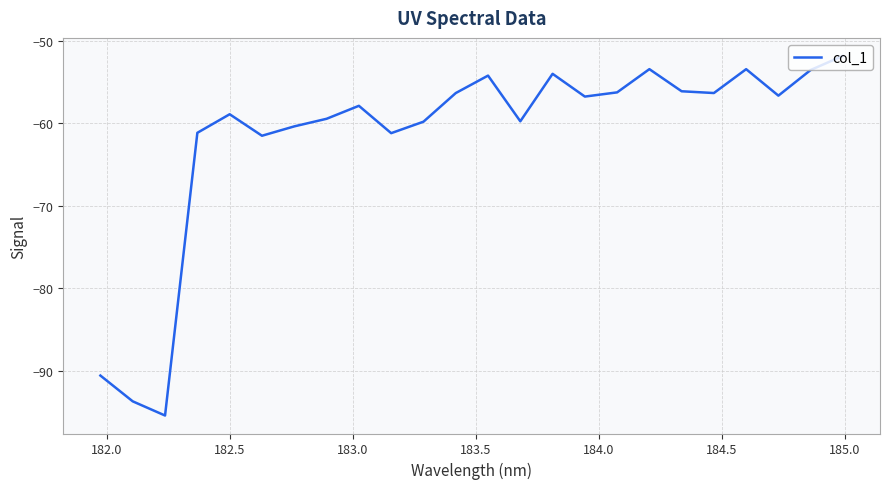

What is the difference between the maximum and minimum values?

43.6